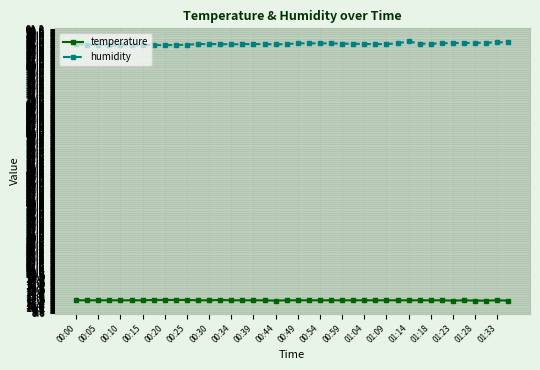

How many lines are shown in the chart?

2